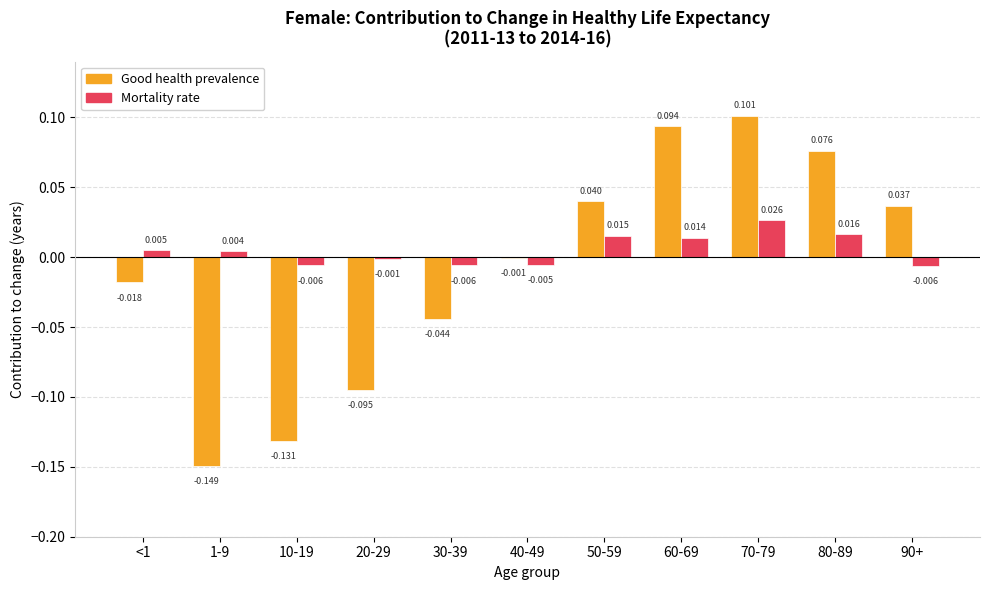

Between 30-39 and 60-69, which series saw the biggest shift?

Good health prevalence